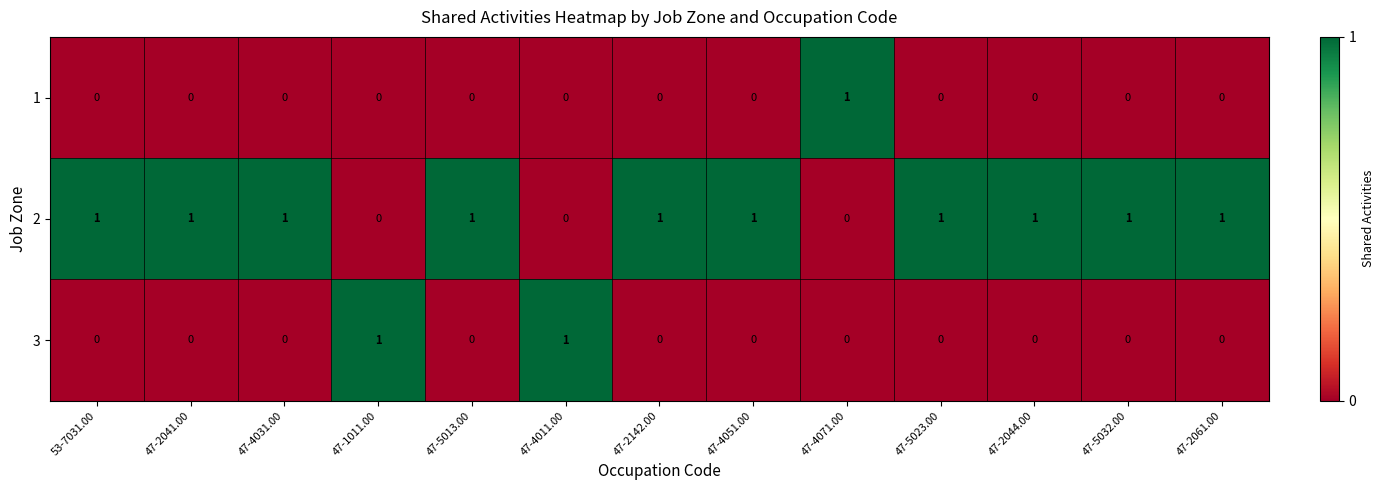

The value of 1 at 47-2061.00 is 0. True or false?

True